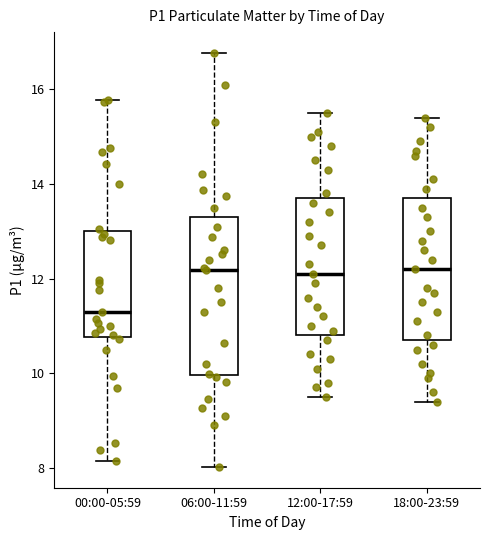

Reading left to right, transcribe this box plot: for each box, give where its median line is, the range the box spans, and where its two whiskers end, as read against the y-axis. The values are not printed on the chart, so give them approximately, as read against the axis.

00:00-05:59: median 11.4, box 10.8 to 13.0, whiskers 8.2 to 15.8
06:00-11:59: median 12.2, box 10.0 to 13.4, whiskers 8.0 to 16.8
12:00-17:59: median 12.2, box 10.8 to 13.8, whiskers 9.6 to 15.6
18:00-23:59: median 12.2, box 10.8 to 13.8, whiskers 9.4 to 15.4